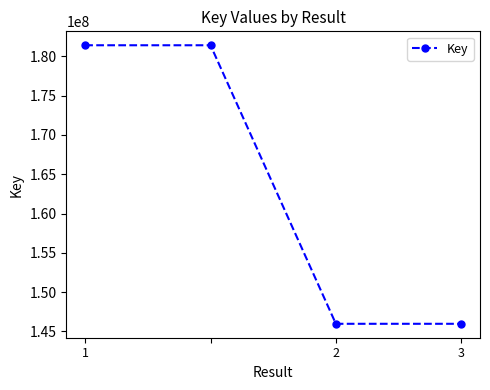

What is the value of the 1st point from the left?

181422795